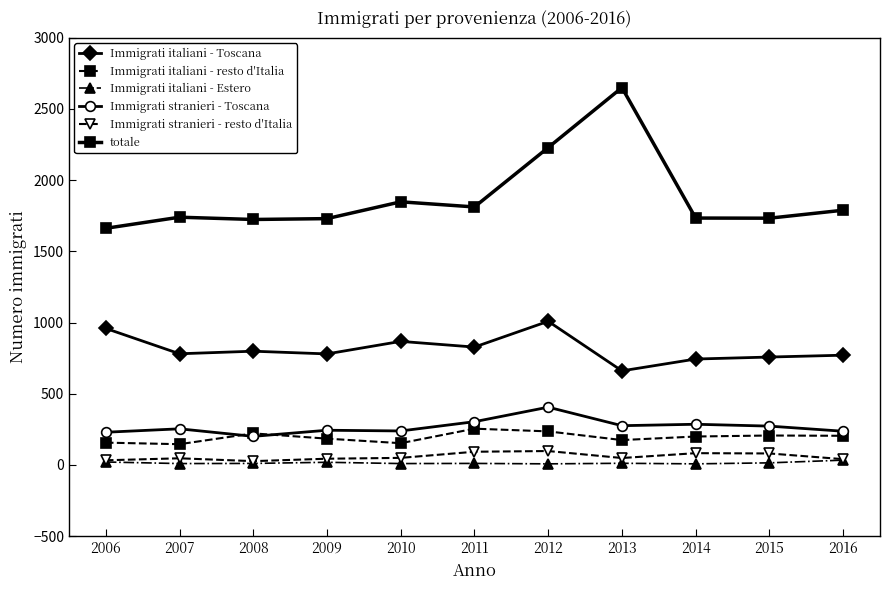

True or false: Immigrati italiani - Toscana has a value of 184 at 2016.

False